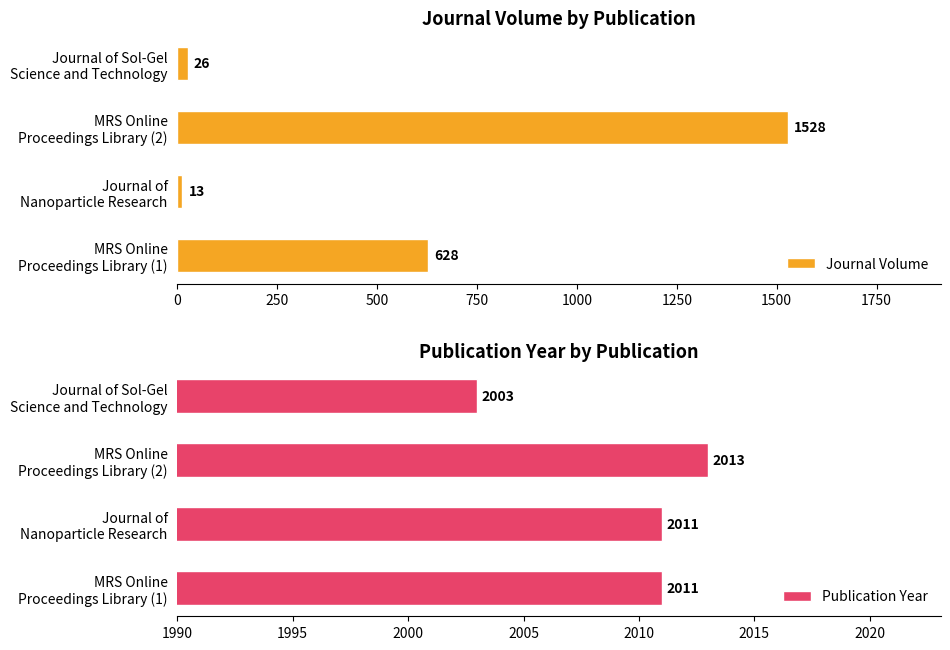

What is the minimum value for Journal Volume?

13